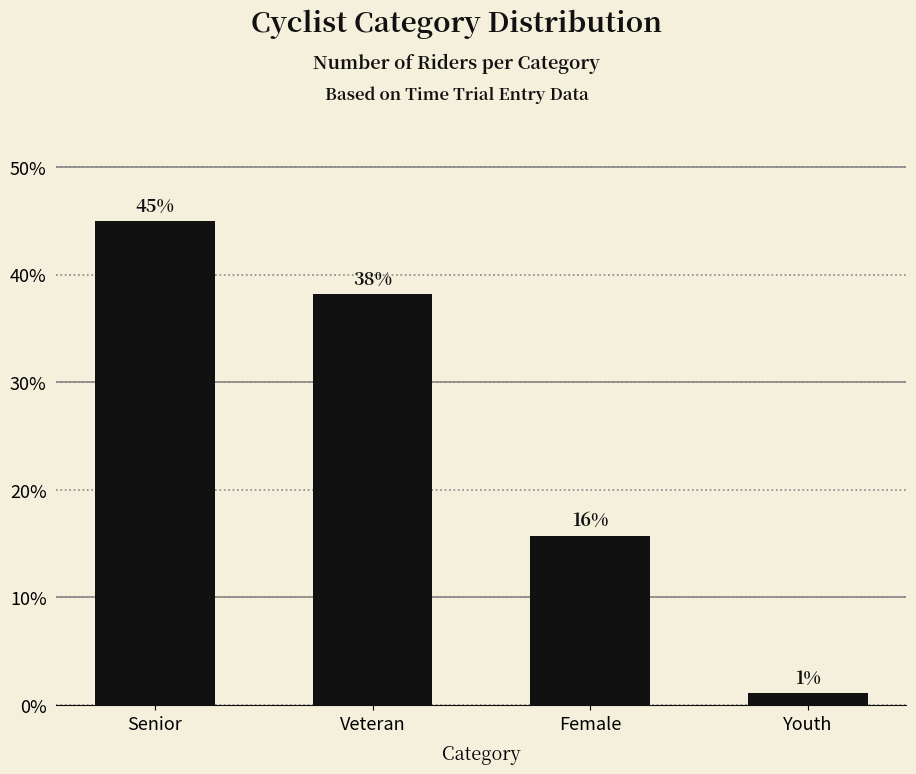

Rank the categories by value from highest to lowest.

Senior, Veteran, Female, Youth